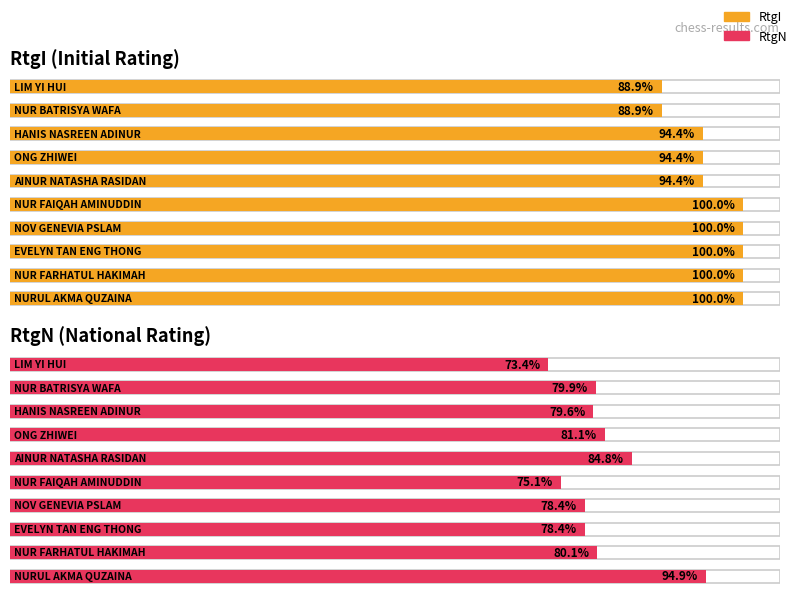

List the series in order of their peak value, lowest first.

RtgN, RtgI